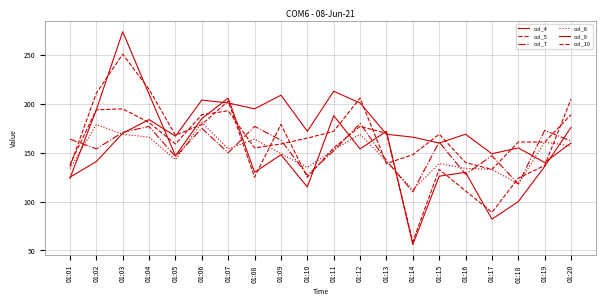

What is the sum of the col_7 values at 01:01 and 01:16?

292